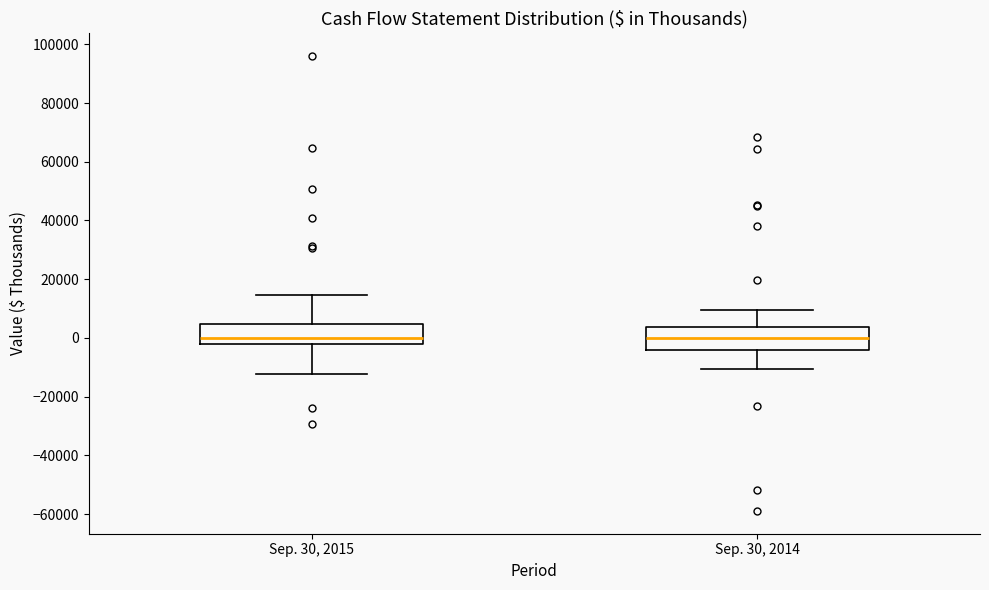

Reading left to right, transcribe this box plot: for each box, give where its median line is, the range the box spans, and where its two whiskers end, as read against the y-axis. The values are not printed on the chart, so give them approximately, as read against the axis.

Sep. 30, 2015: median 0, box -2000 to 4000, whiskers -12000 to 14000
Sep. 30, 2014: median 0, box -4000 to 4000, whiskers -10000 to 10000